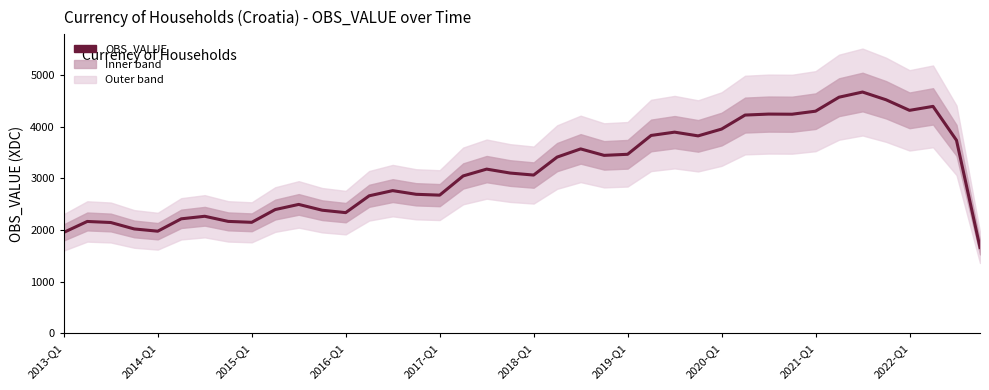

Count the number of data series in this chart.

1